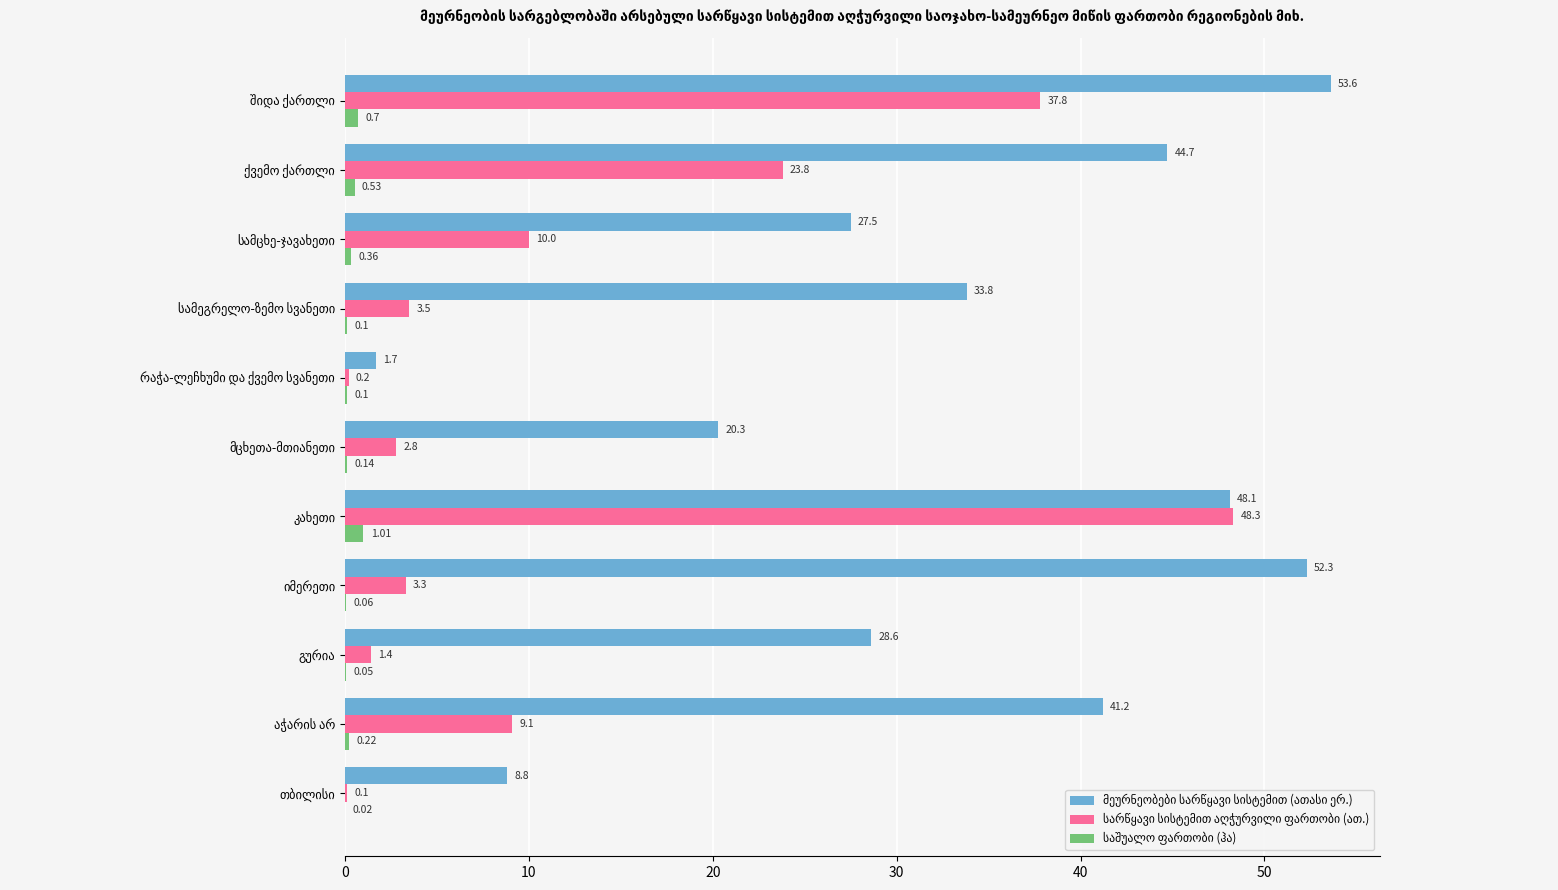

What is the sum of all მეურნეობები სარწყავი სისტემით (ათასი ერ.) values?

360.6